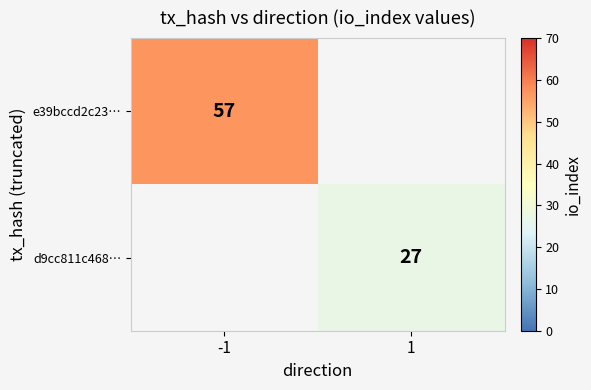

True or false: e39bccd2c23… has a value of 57 at -1.

True